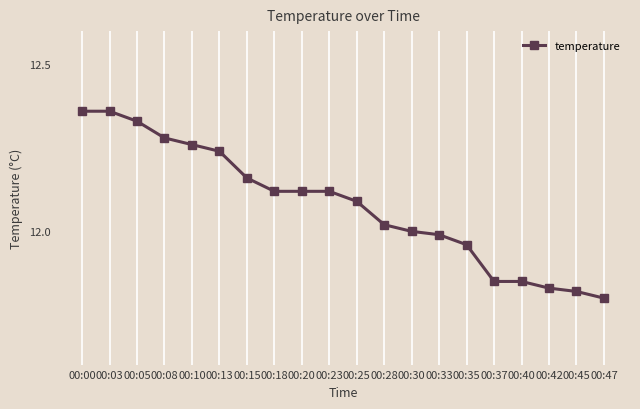

True or false: the data shows 20.9 at 00:33.

False